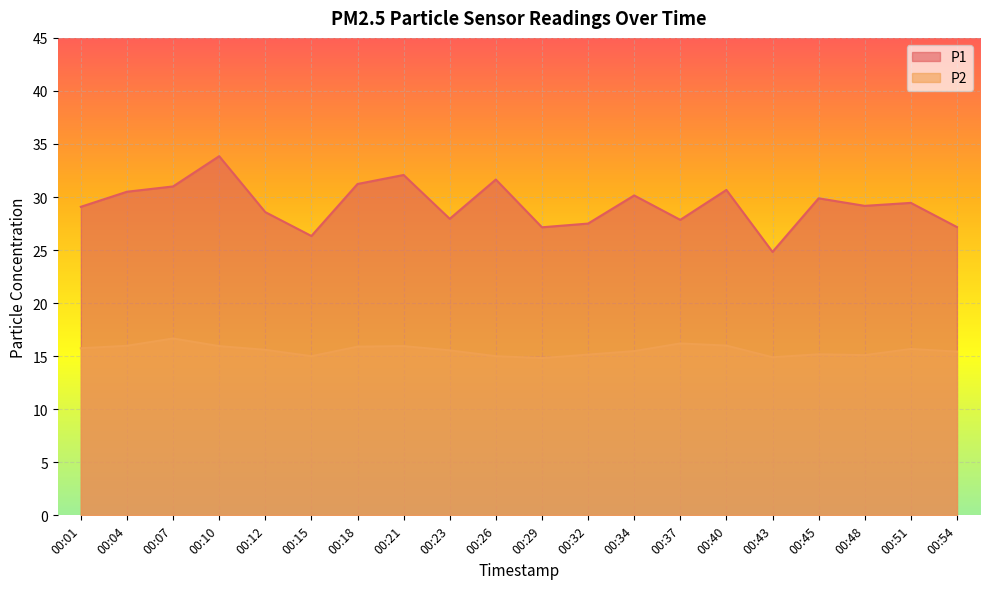

The value of P1 at 00:37 is 27.9. True or false?

True